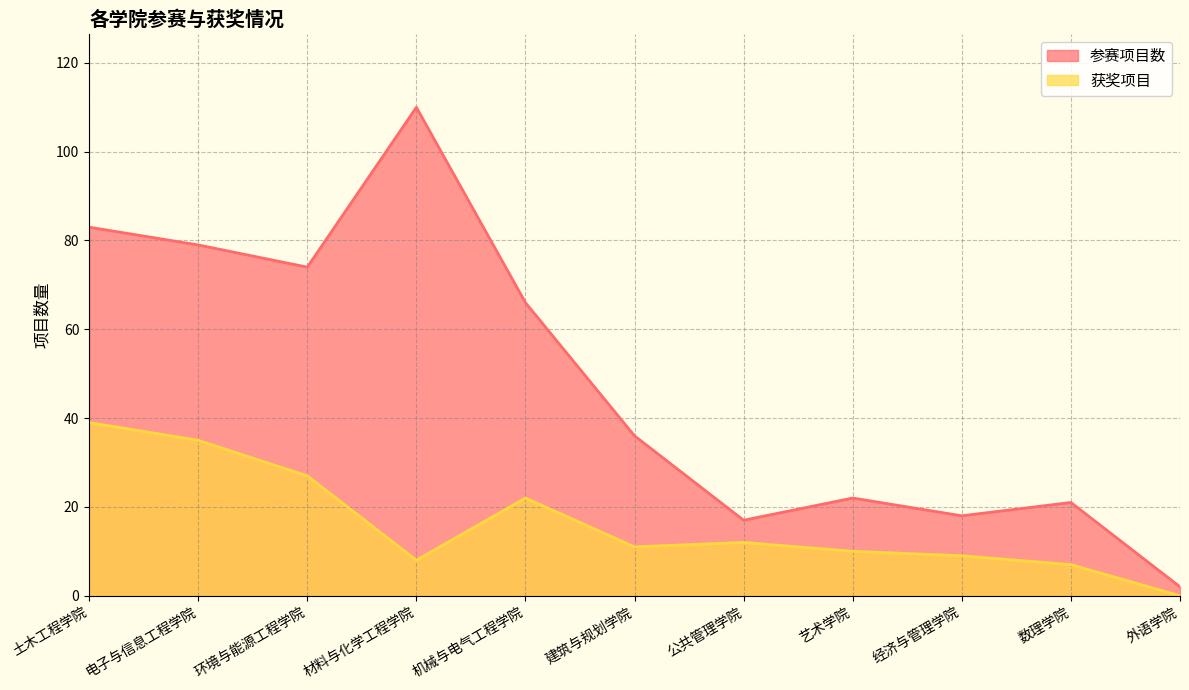

In 参赛项目数, how many points are lower than both neighbors (excluding endpoints)?

3